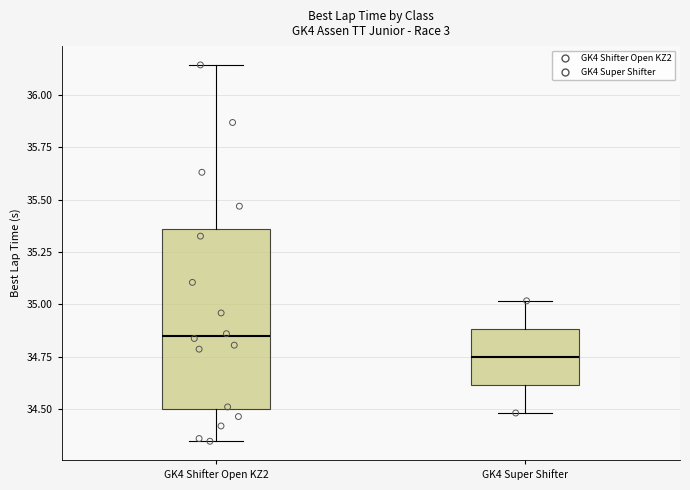

Reading left to right, transcribe this box plot: for each box, give where its median line is, the range the box spans, and where its two whiskers end, as read against the y-axis. The values are not printed on the chart, so give them approximately, as read against the axis.

GK4 Shifter Open KZ2: median 34.85, box 34.50 to 35.35, whiskers 34.35 to 36.15
GK4 Super Shifter: median 34.75, box 34.60 to 34.90, whiskers 34.50 to 35.00